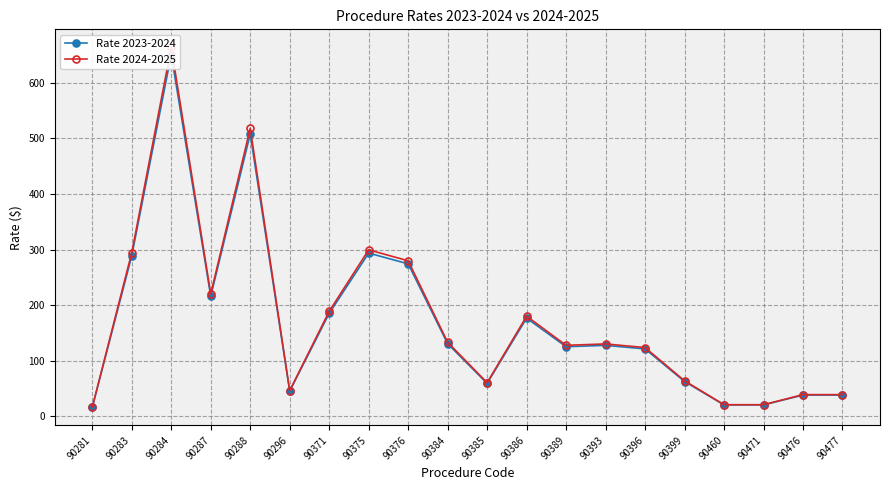

Between 90384 and 90385, which is larger?

90384